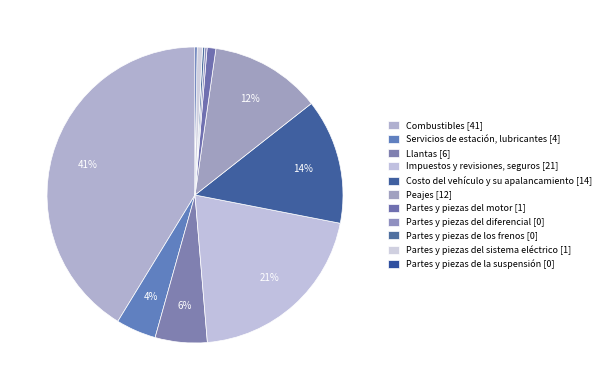

The Partes y piezas del motor slice represents 1% of the pie. True or false?

True